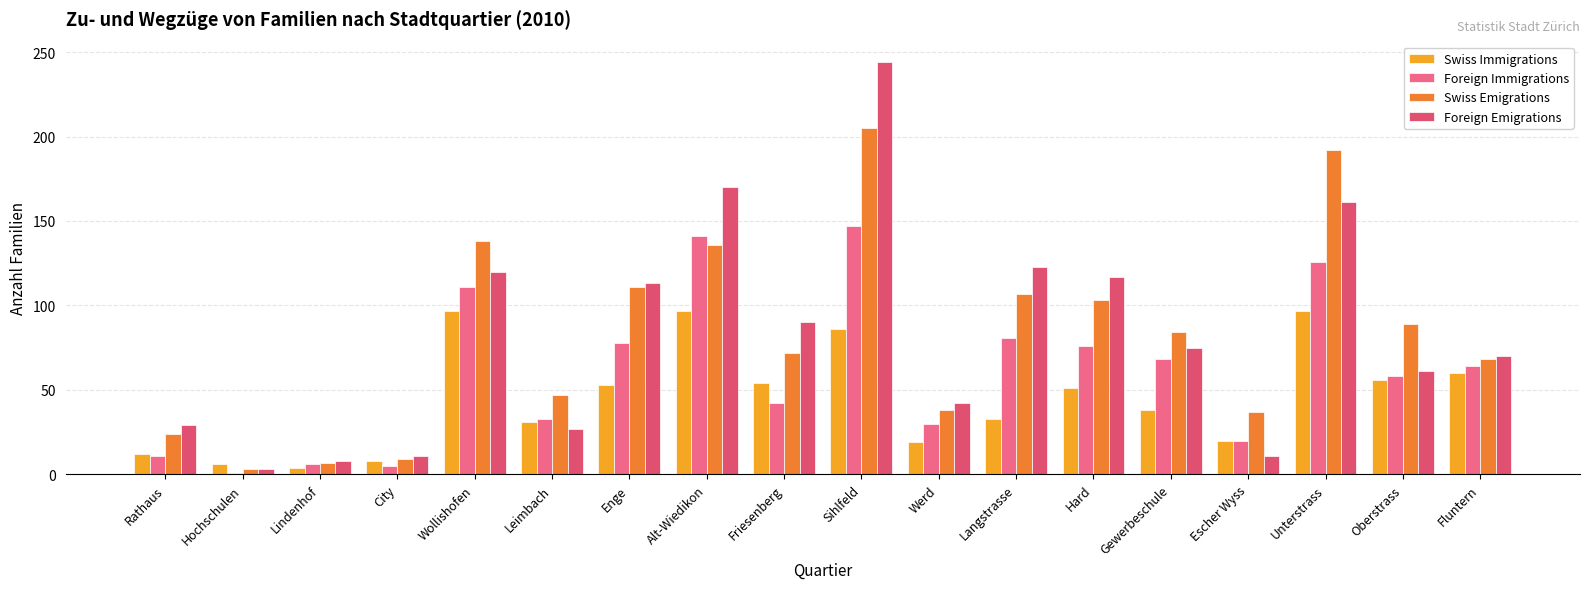

What is the sum of all Swiss Emigrations values?

1470